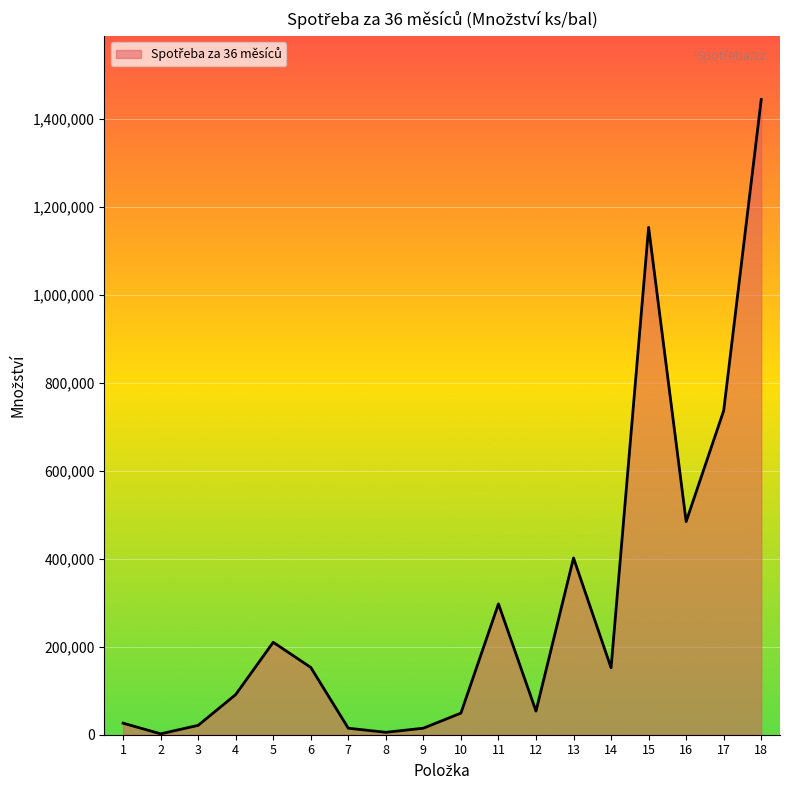

Count the number of categories in the chart.

18